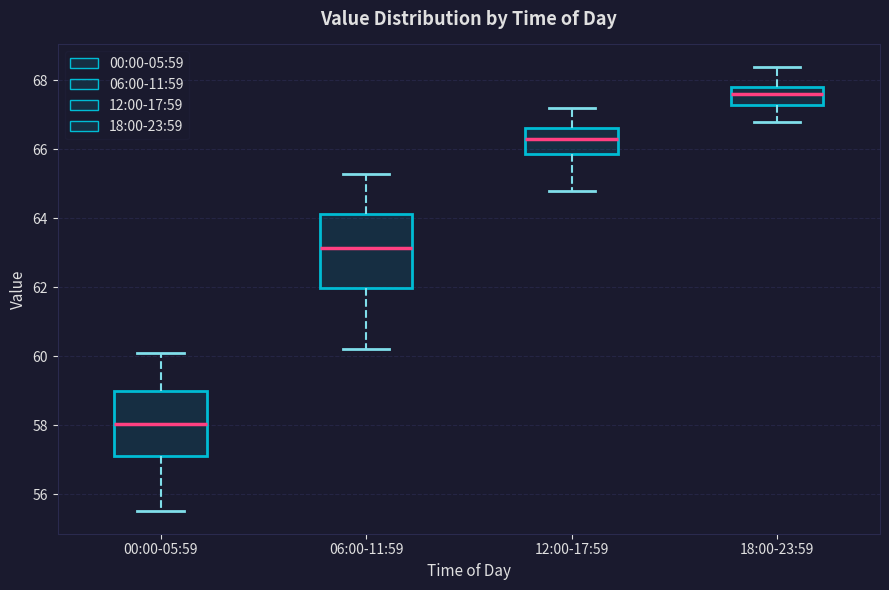

Where is the lower edge of the box for 12:00-17:59 on the y-axis? The values are not printed on the chart, so give them approximately, as read against the axis.

65.8